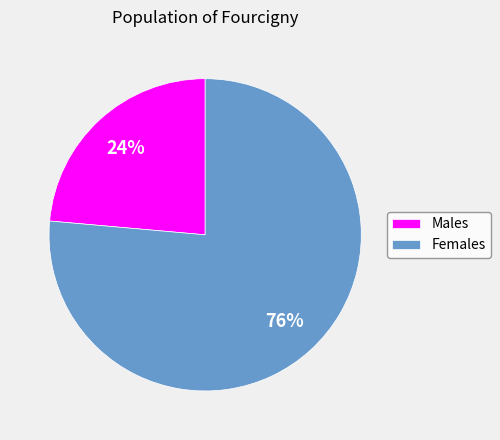

To the nearest percent, what portion does Females represent?

76%